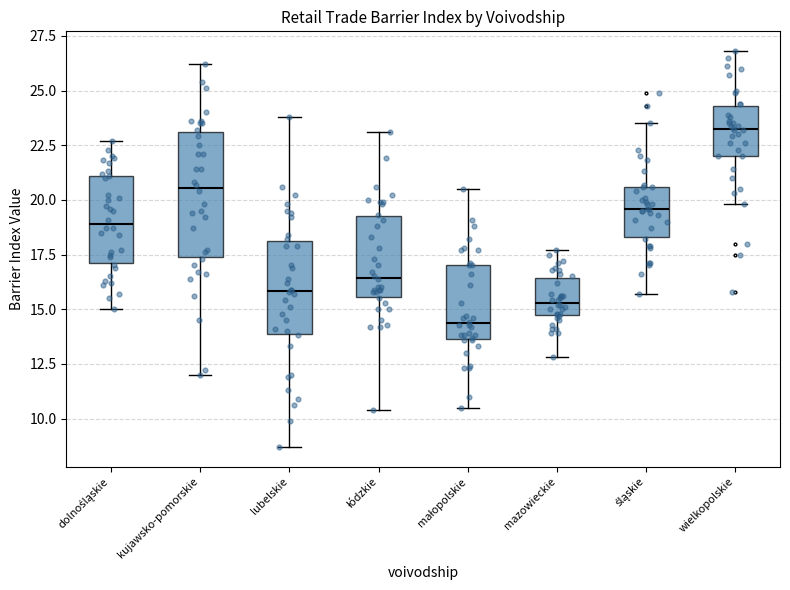

Reading left to right, read every box against the y-axis: the position of its median line, the range the box covers, and the ends of its whiskers. The values are not printed on the chart, so give them approximately, as read against the axis.

dolnośląskie: median 19.0, box 17.0 to 21.0, whiskers 15.0 to 22.5
kujawsko-pomorskie: median 20.5, box 17.5 to 23.0, whiskers 12.0 to 26.0
lubelskie: median 16.0, box 14.0 to 18.0, whiskers 8.5 to 24.0
łódzkie: median 16.5, box 15.5 to 19.5, whiskers 10.5 to 23.0
małopolskie: median 14.5, box 13.5 to 17.0, whiskers 10.5 to 20.5
mazowieckie: median 15.5, box 14.5 to 16.5, whiskers 13.0 to 17.5
śląskie: median 19.5, box 18.5 to 20.5, whiskers 15.5 to 23.5
wielkopolskie: median 23.5, box 22.0 to 24.5, whiskers 20.0 to 27.0